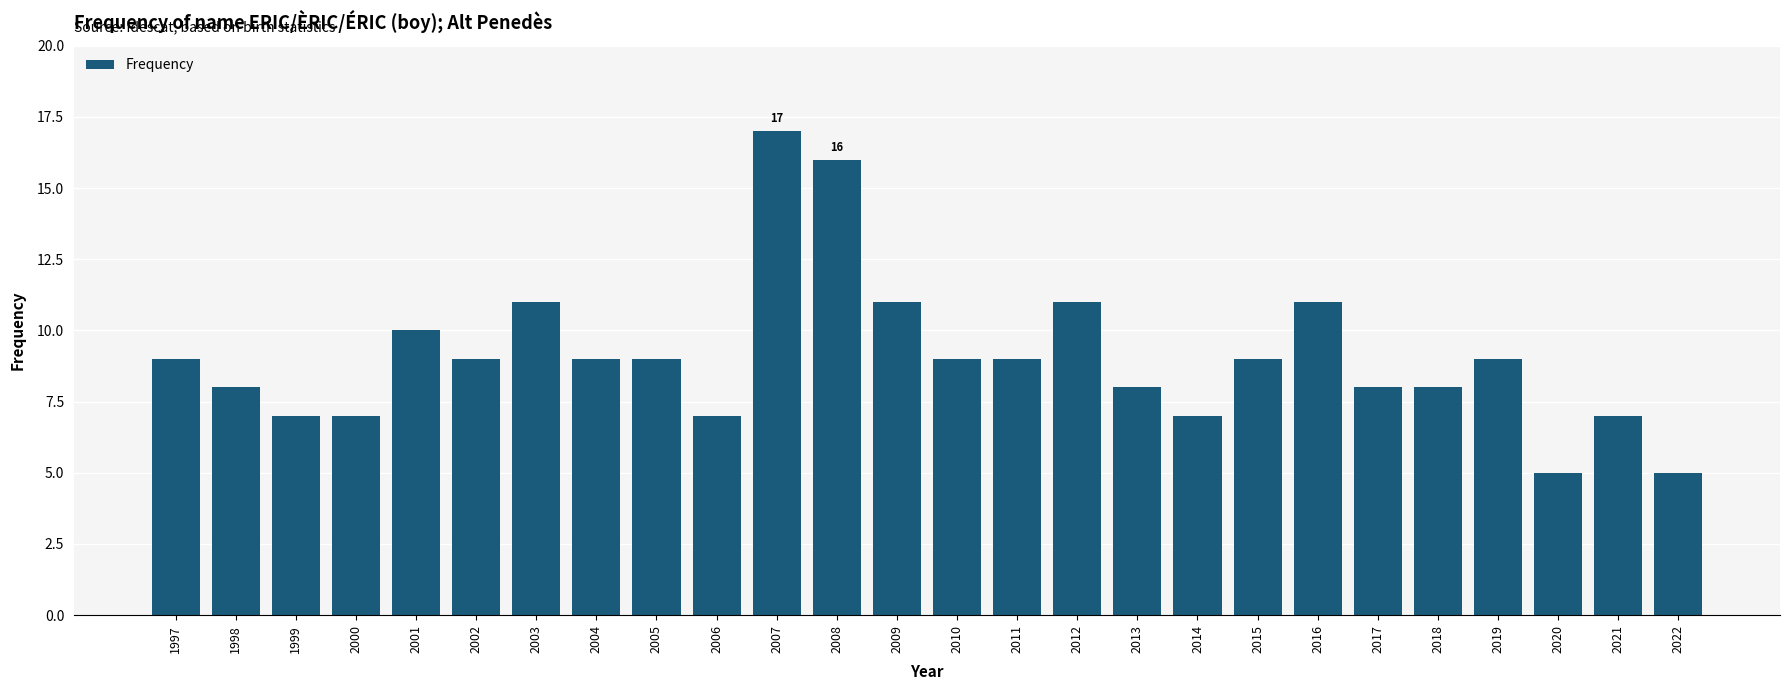

What is the value of the 24th bar from the left?

5